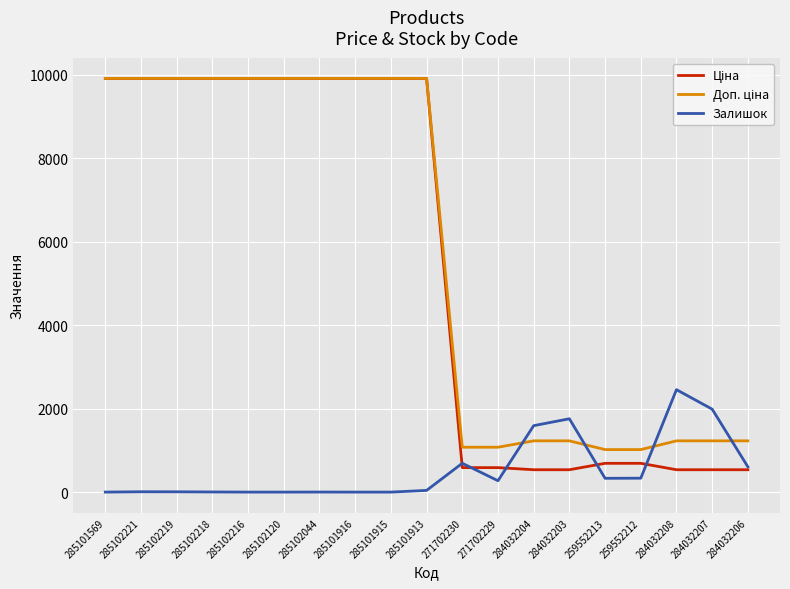

What is the spread (max minus min) of values at 285101916?

9908.5